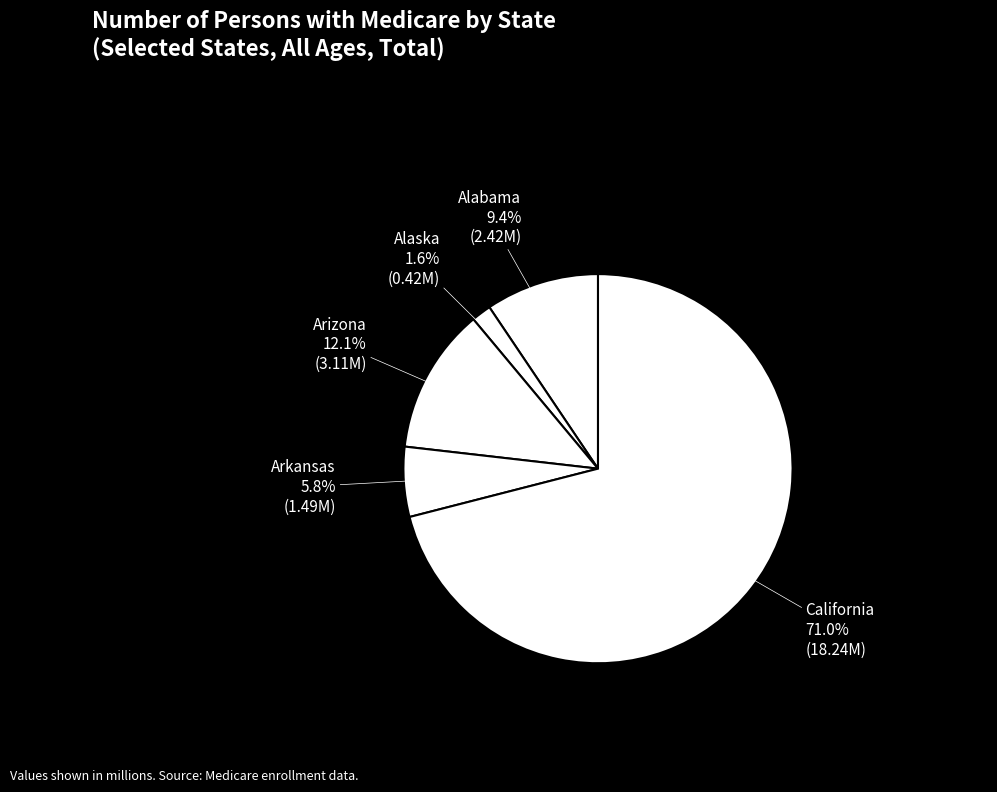

Which has a higher value, California or Alabama?

California